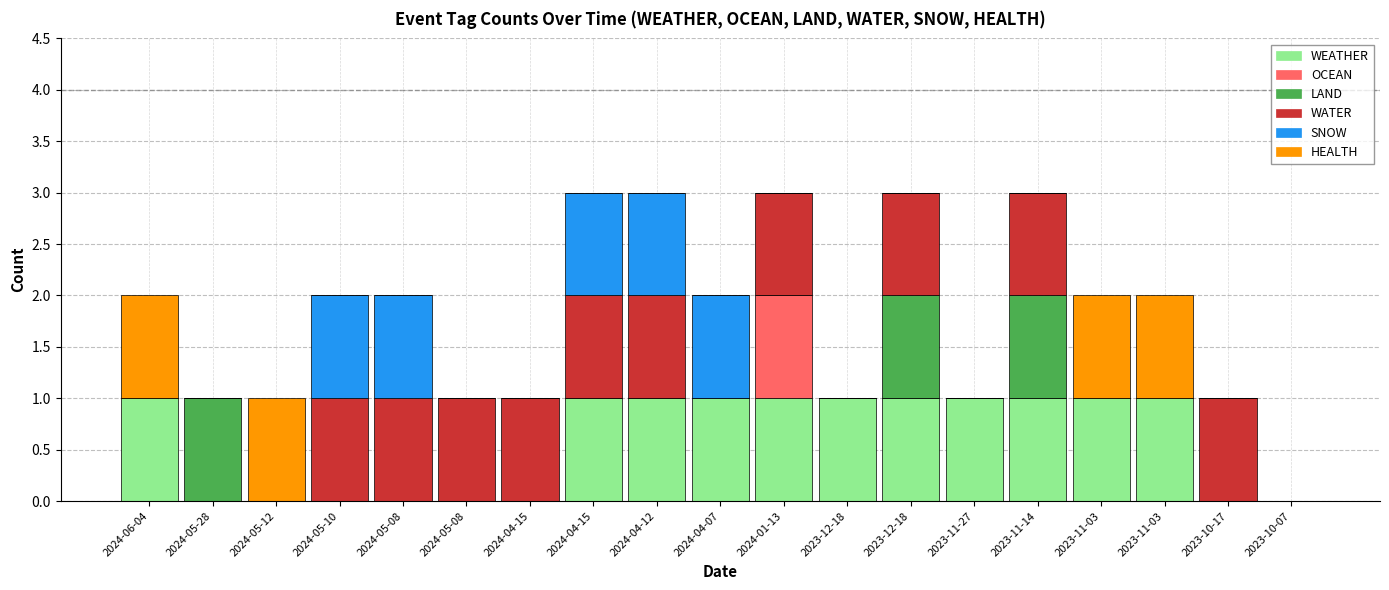

What are all the series names shown in the legend?

WEATHER, OCEAN, LAND, WATER, SNOW, HEALTH